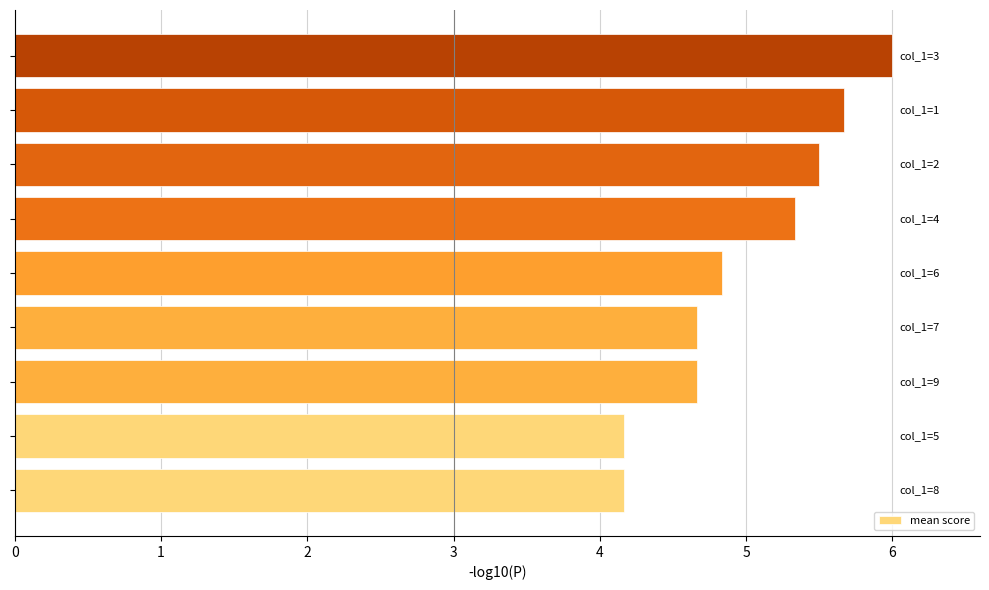

What is the average value?

5.0